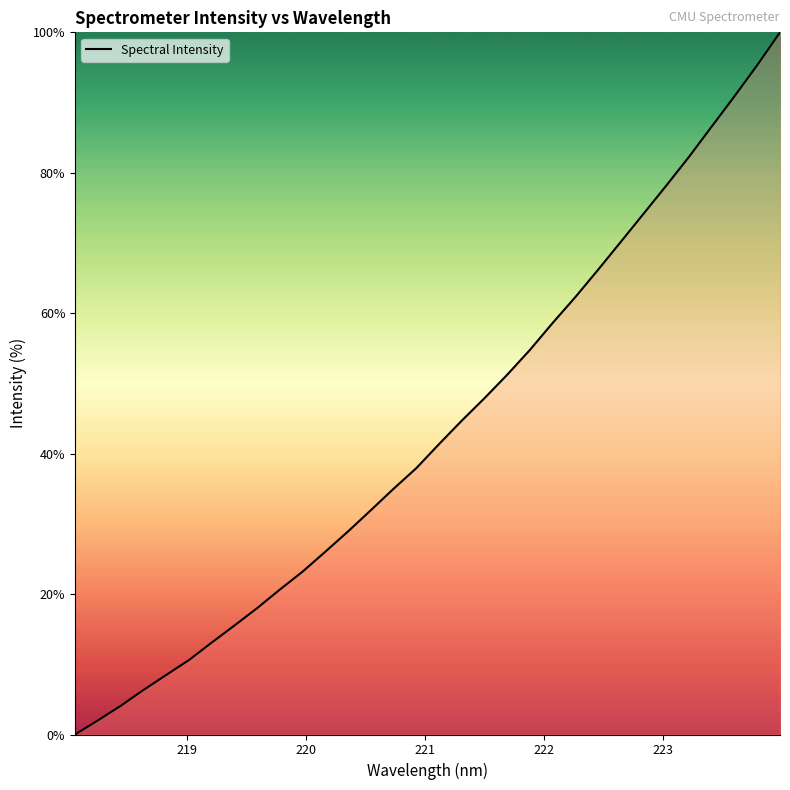

What is the greatest value displayed?

100.0